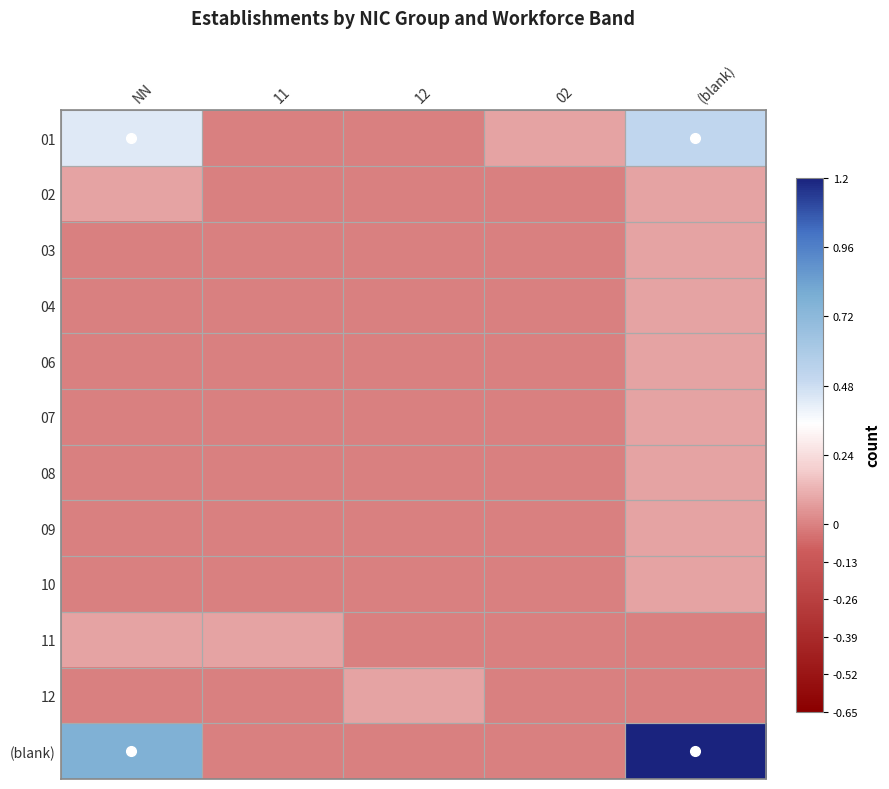

What is the spread (max minus min) of values at (blank)?

1.2